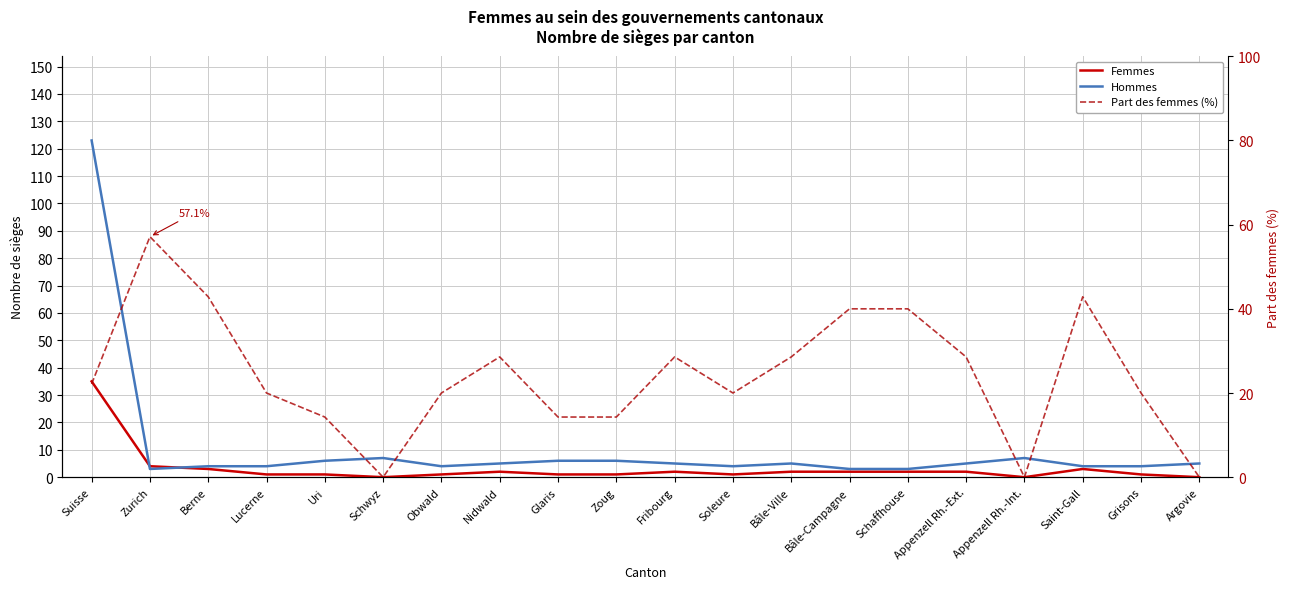

What are all the series names shown in the legend?

Femmes, Hommes, Part des femmes (%)